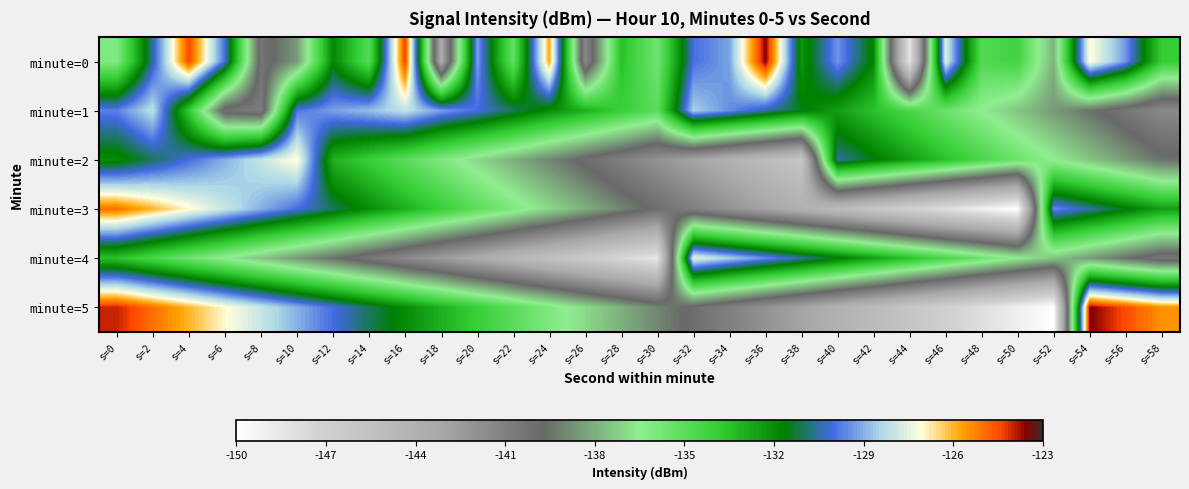

What is the total value across all series at s=26?

-836.0